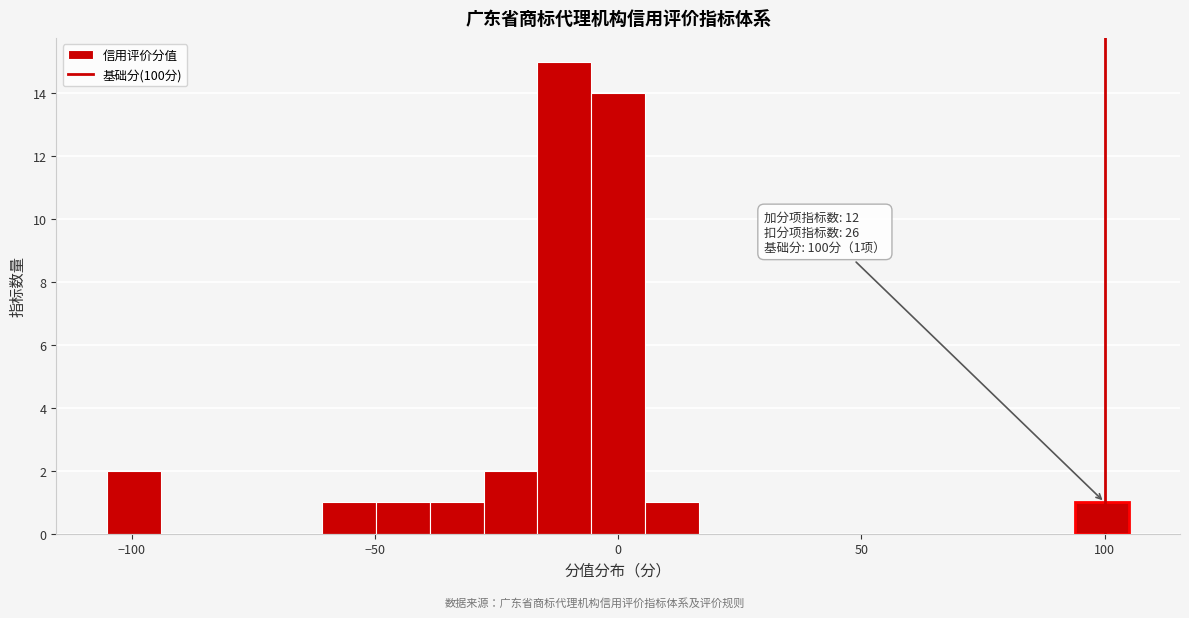

Around what value on the x-axis is the tallest bar? Give the approximate position of its centre, as read against the axis.

-10